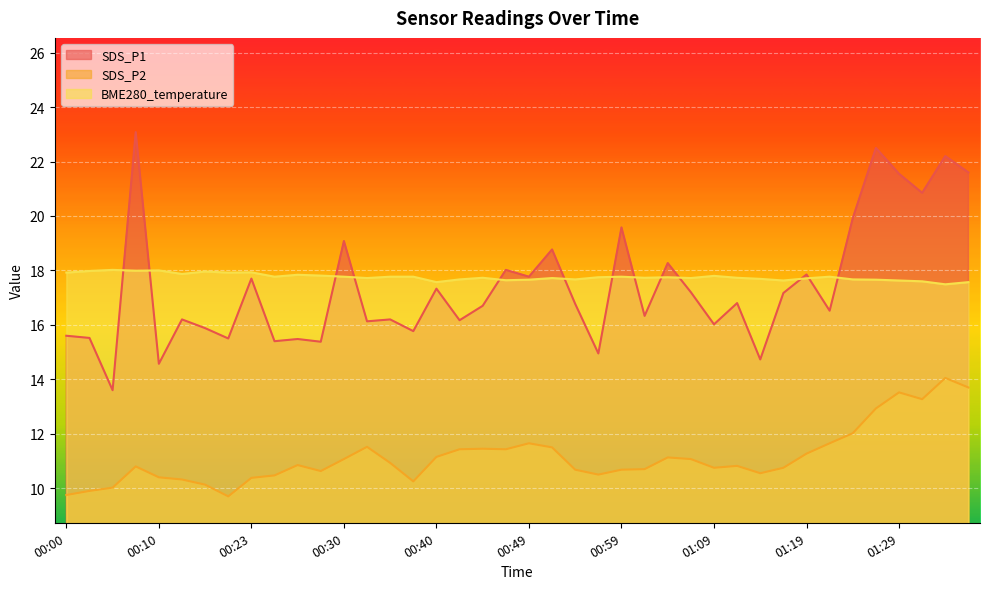

What is the spread (max minus min) of values at 01:14?

7.1